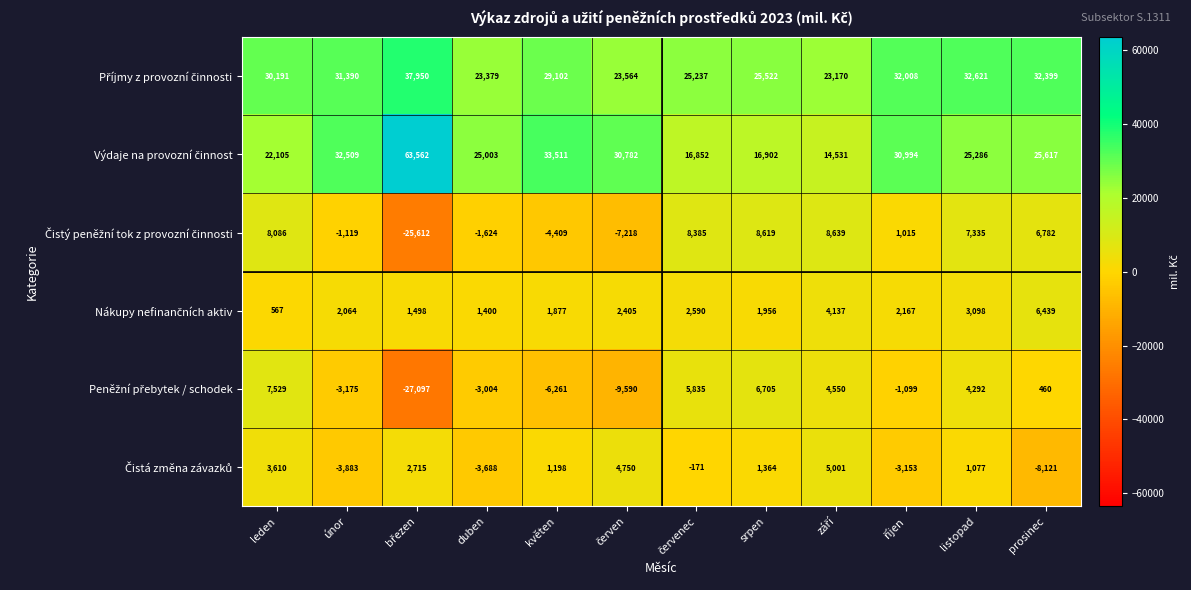

At how many categories does at least one series exceed 10365?

12